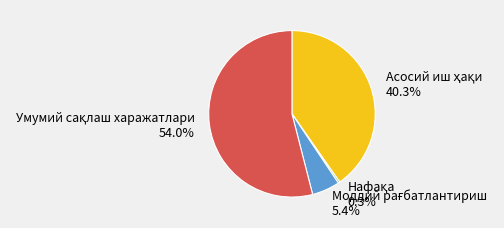

Is there a majority slice in this chart?

Yes